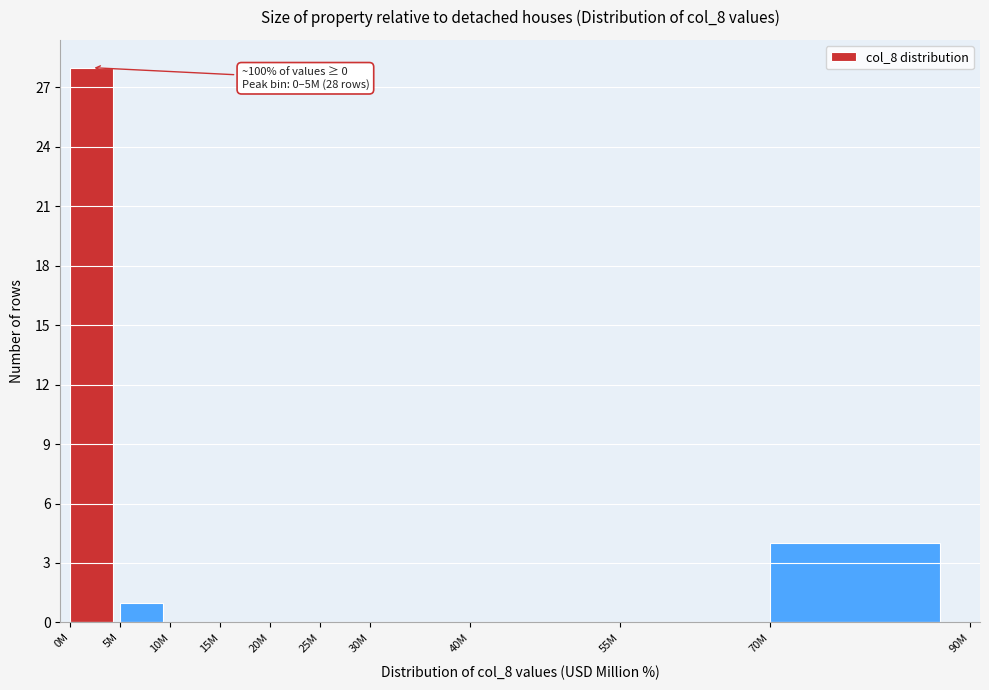

Reading left to right, list all the values displayed in this chart.

0M=28	5M=1	10M=0	15M=0	20M=0	25M=0	30M=0	40M=0	55M=0	70M=4